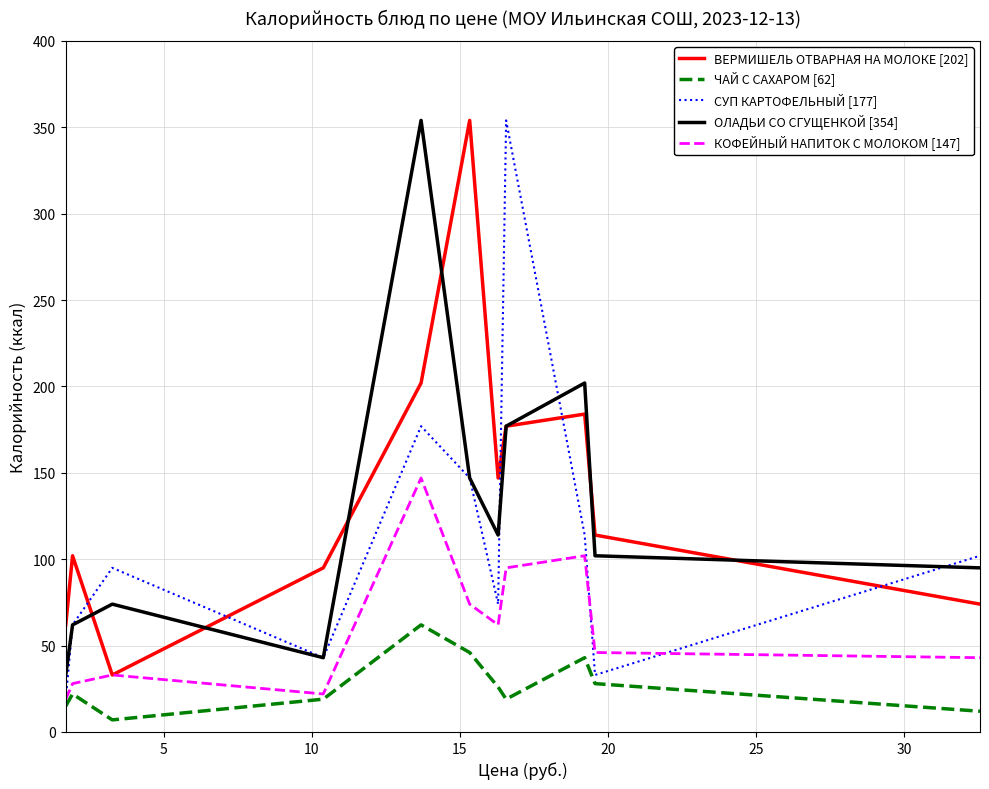

What is the maximum value shown in the chart?

354